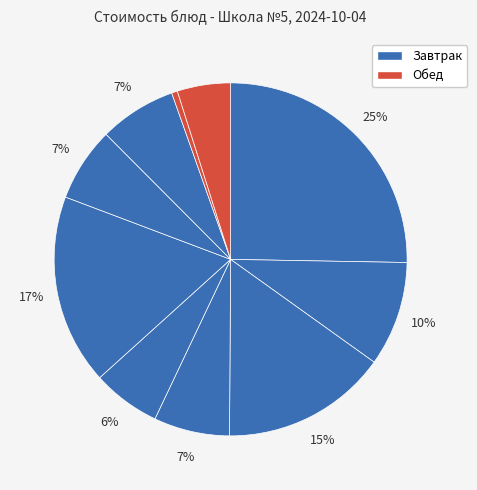

What is the smallest slice in the pie chart?

Хлеб пшеничный